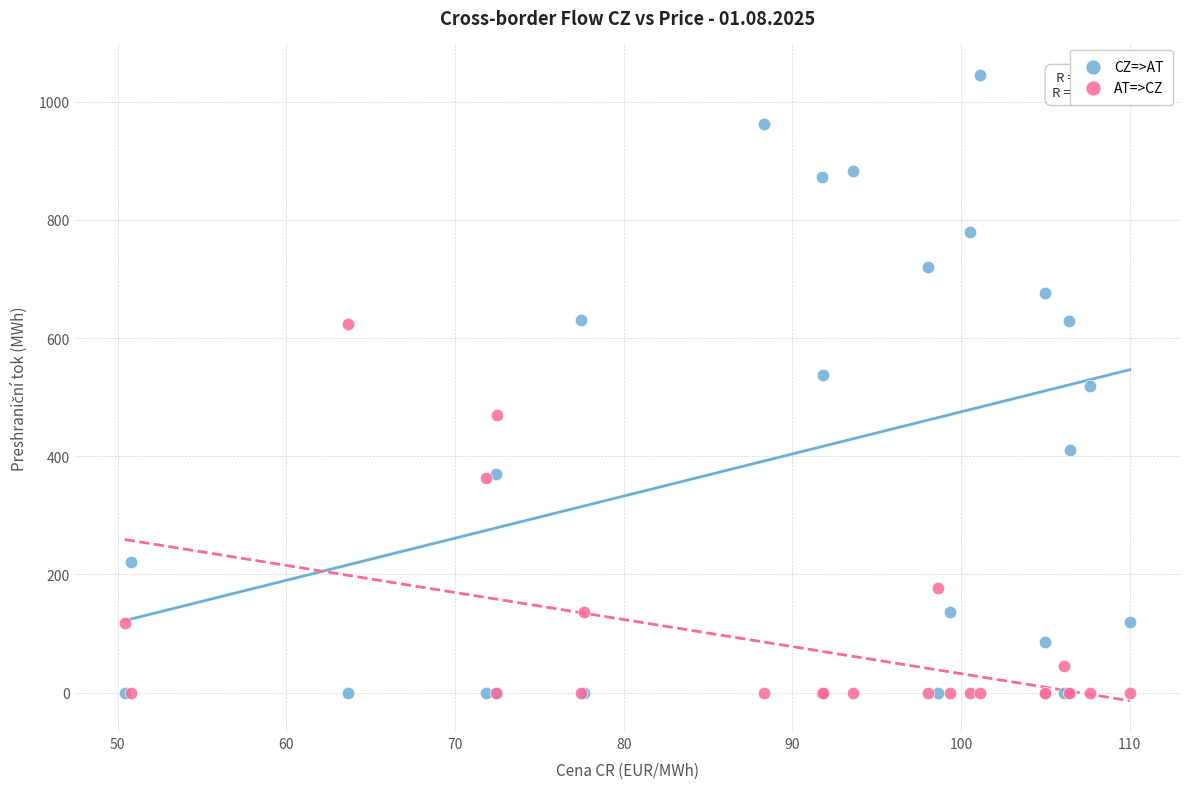

What are all the series names shown in the legend?

CZ=>AT, AT=>CZ